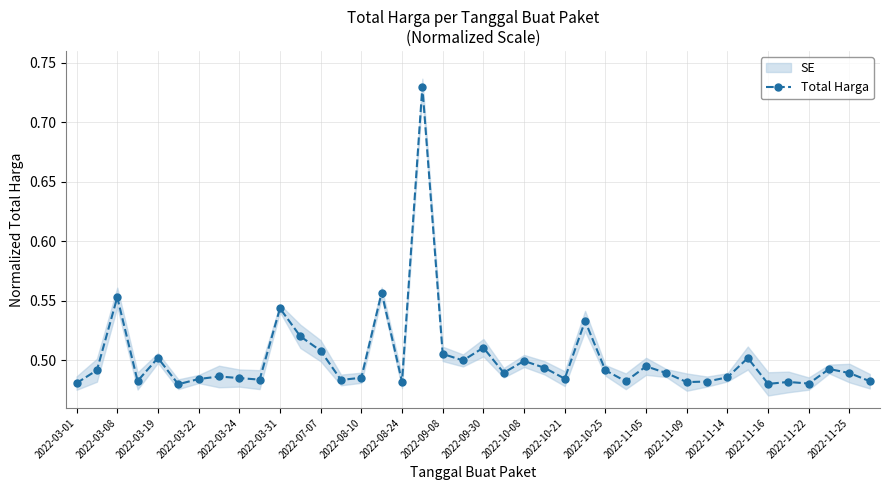

True or false: Total Harga has more than 0 points higher than both neighbors.

True